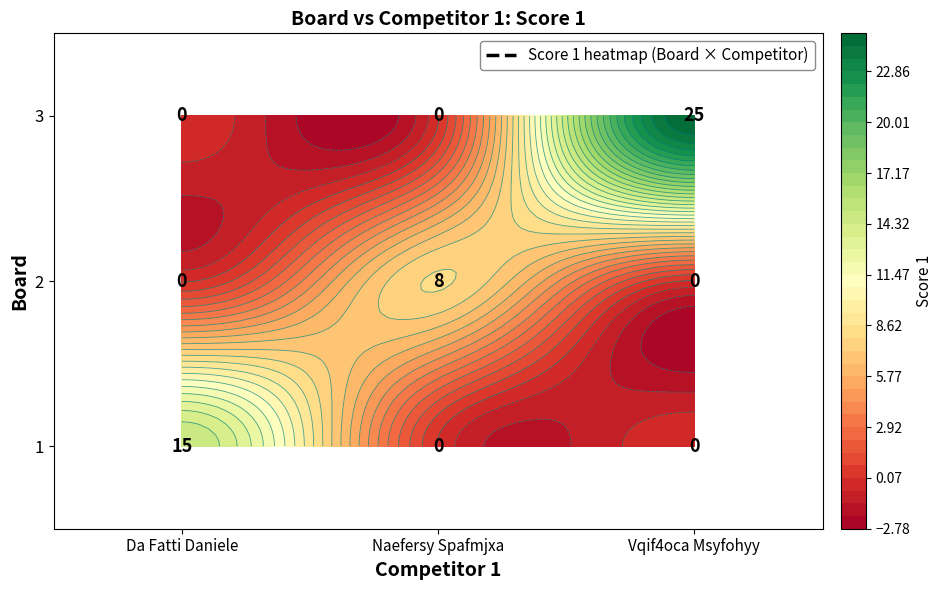

Is the value of Naefersy Spafmjxa at 1 greater than the value of Vqif4oca Msyfohyy at 1?

No